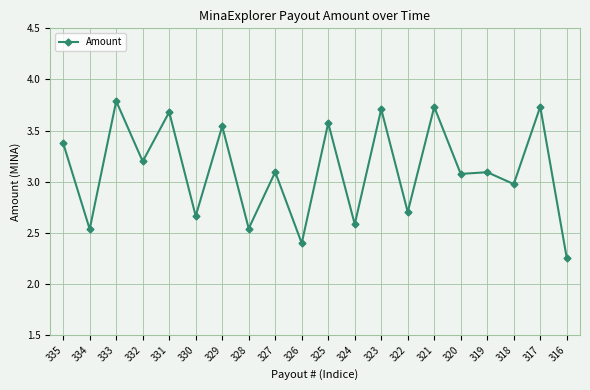

The chart shows a value of 2.7 at 330. True or false?

True